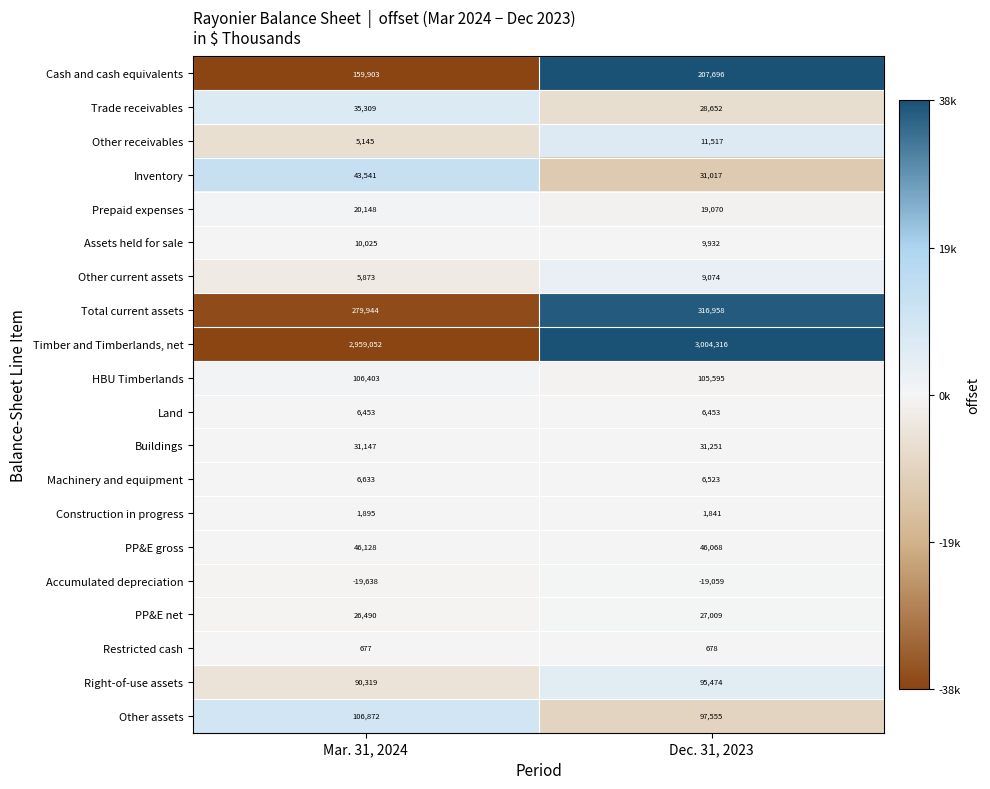

Which series changed the most between Mar. 31, 2024 and Dec. 31, 2023?

Cash and cash equivalents